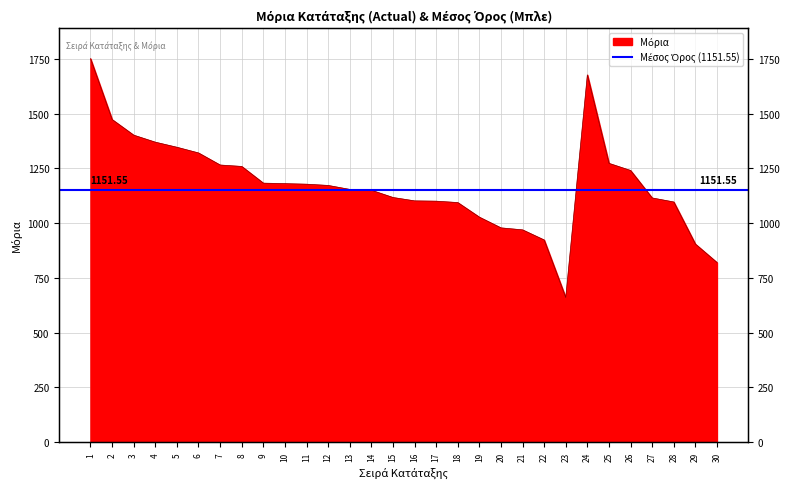

Where is the first local maximum?

24